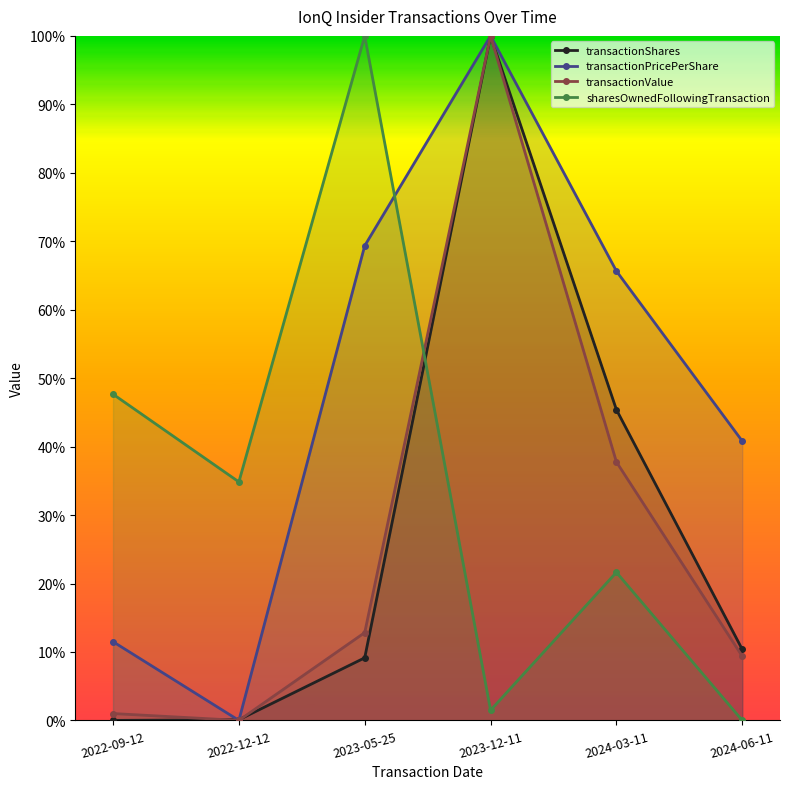

Which category has the lowest value across all series?

2022-09-12